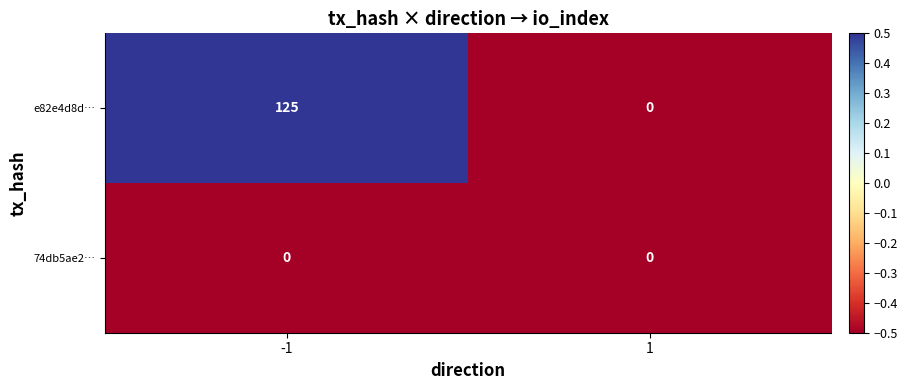

What is the spread (max minus min) of values at -1?

125